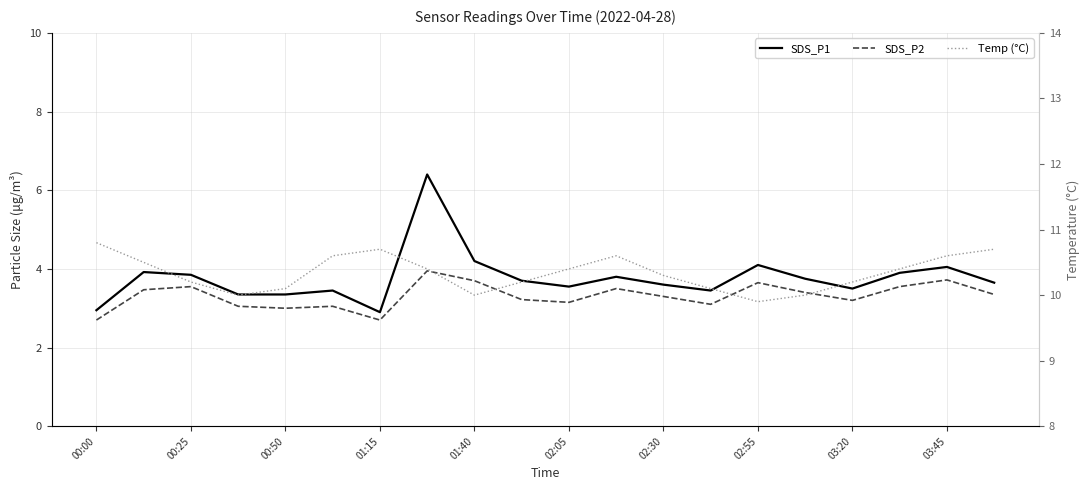

Which series has the largest range (max minus min)?

SDS_P1